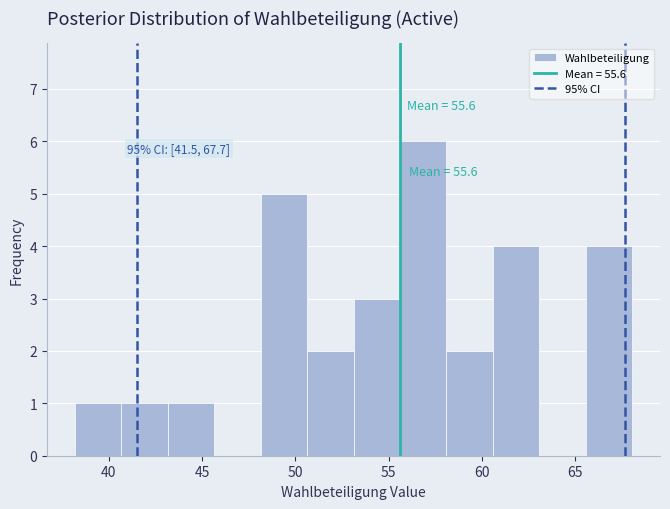

Over which range of the x-axis is the bar tallest?

55.5 to 58.0